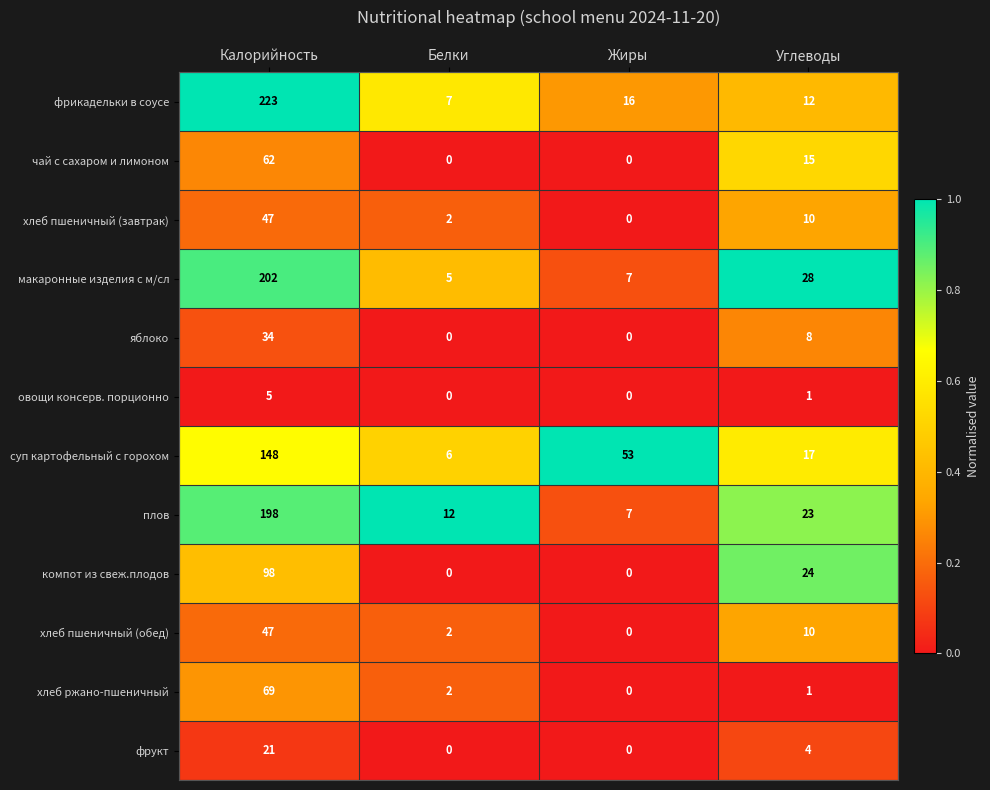

What is the total value across all series at Углеводы?

153